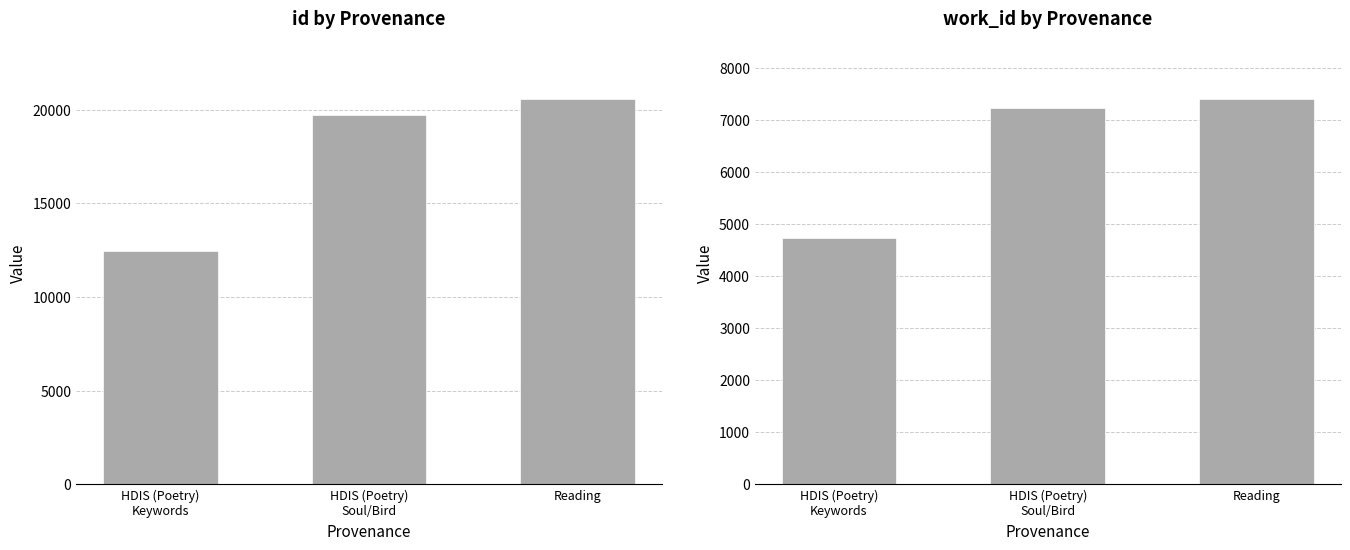

List the labels in order of work_id value, largest first.

Reading, HDIS (Poetry)
Soul/Bird, HDIS (Poetry)
Keywords